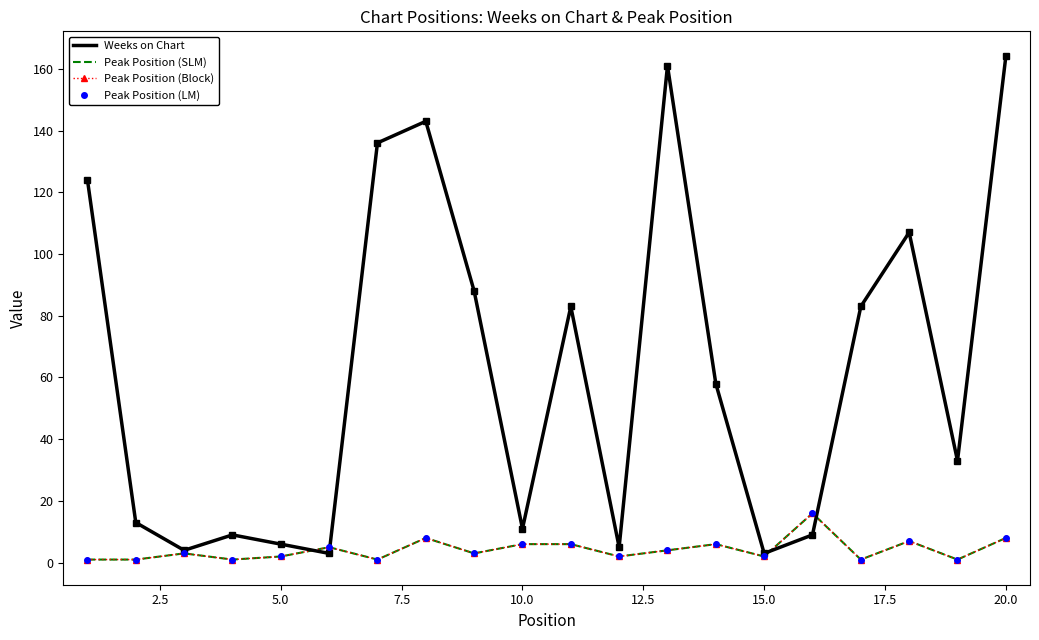

What is the maximum value shown in the chart?

164